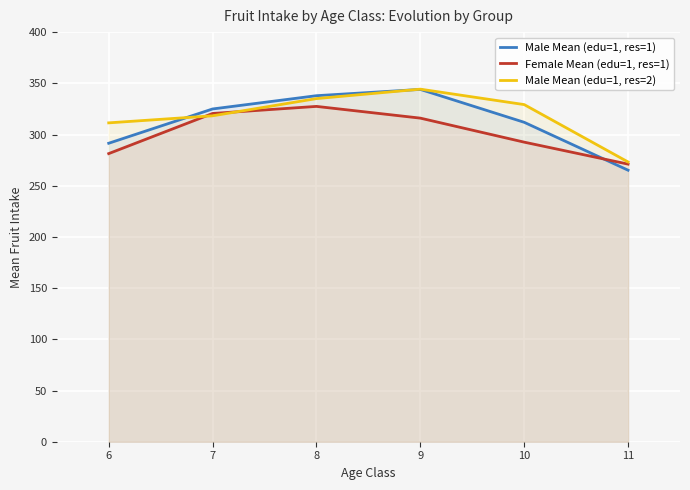

What is the difference between the second highest and second lowest values in the Male Mean (edu=1, res=2) series?

23.7